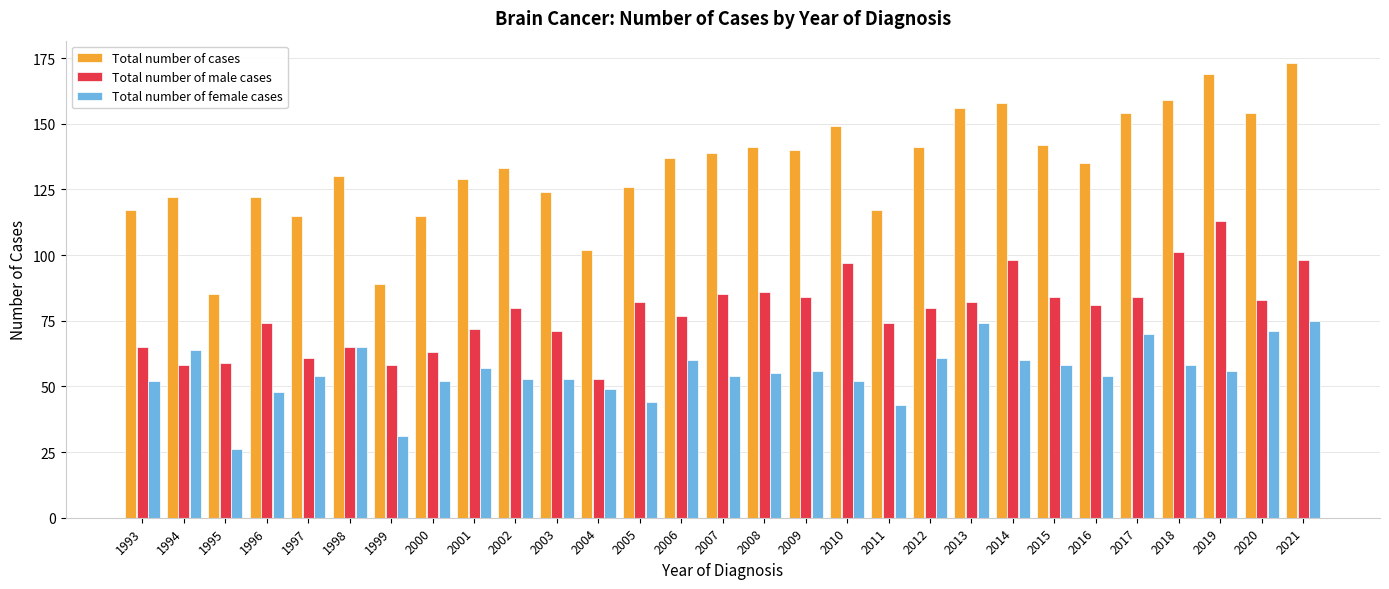

Rank the series at 2009 from highest to lowest value.

Total number of cases, Total number of male cases, Total number of female cases